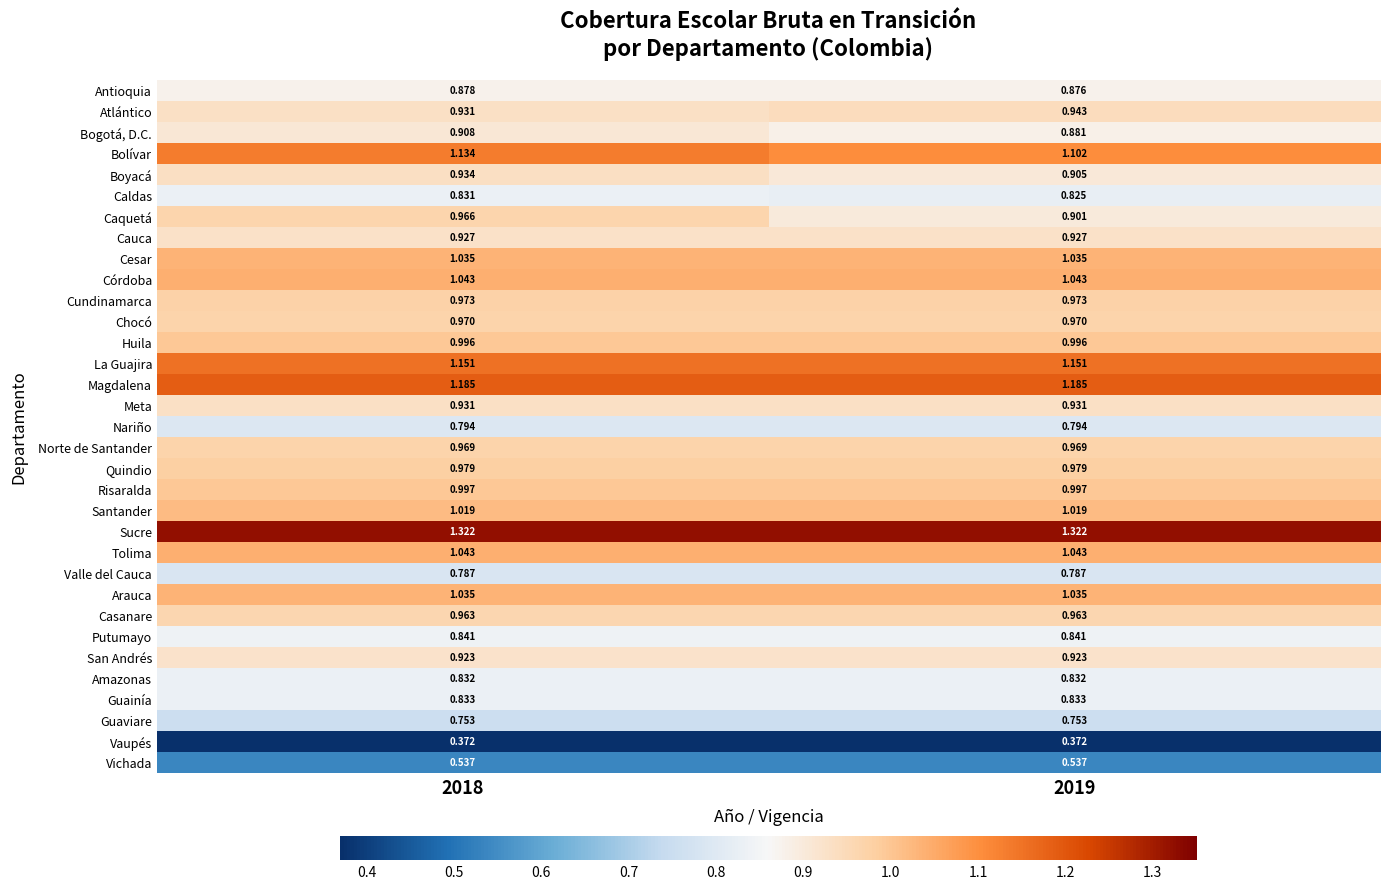

At which category is the sum across all series the highest?

2018